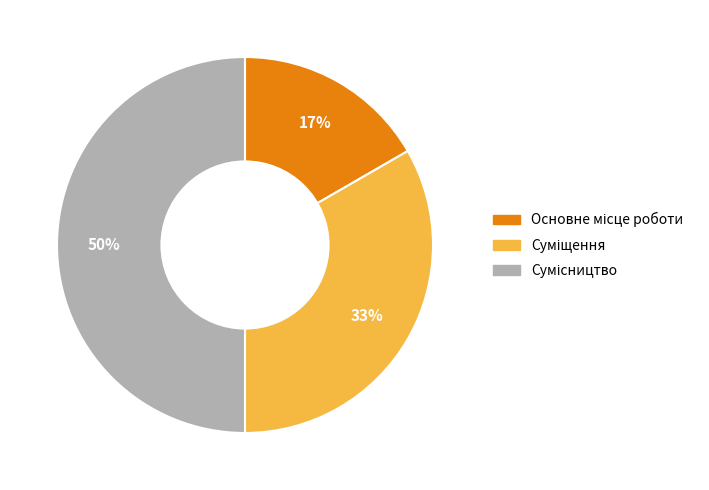

To the nearest percent, what is the difference between the largest and smallest slice percentages?

33%